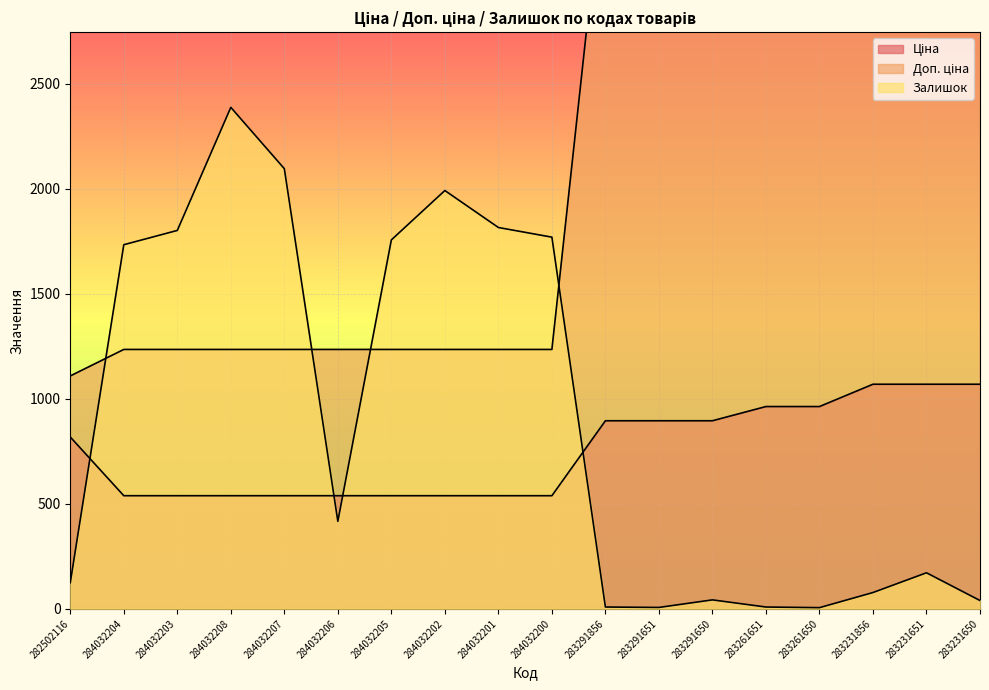

True or false: Ціна and Доп. ціна cross at least once.

False